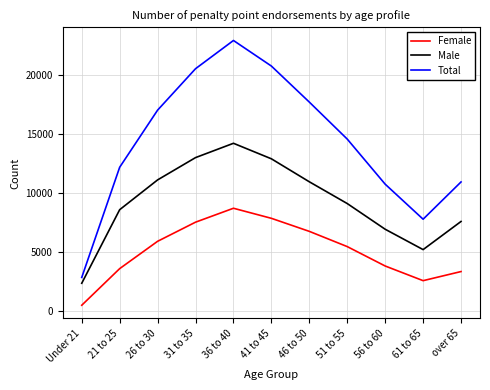

At which label is Male closest to 8298?

21 to 25